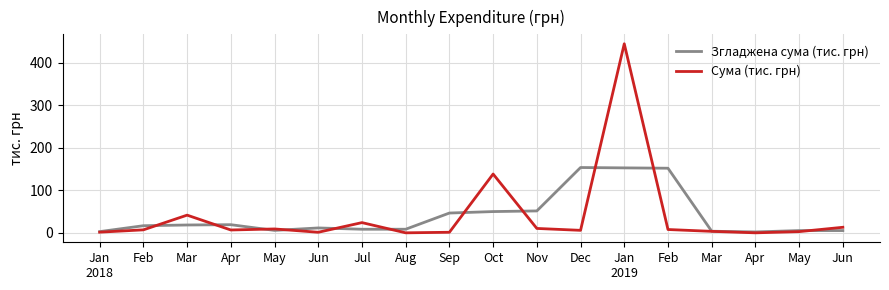

How many intersections are there between Згладжена сума (тис. грн) and Сума (тис. грн)?

11